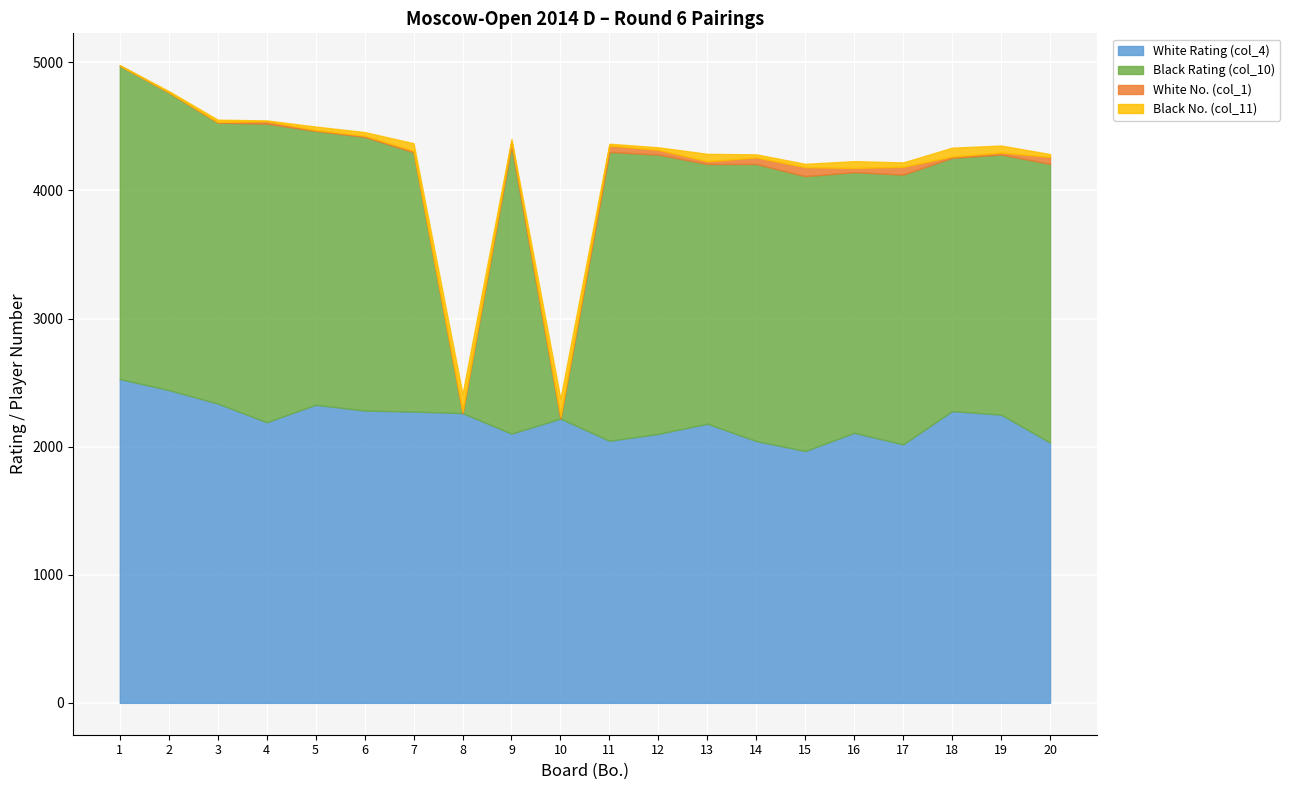

Which series has the widest spread of values?

Black Rating (col_10)